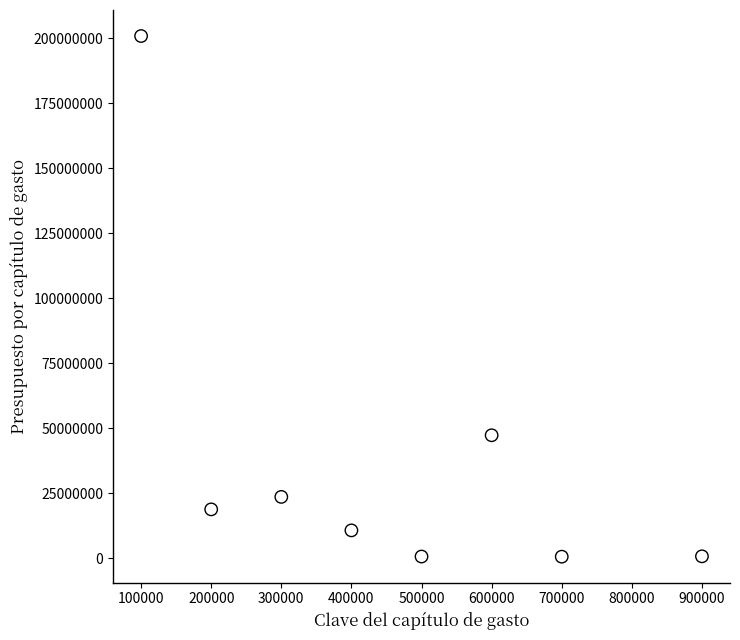

What Y value in the scatter plot is closest to 100755195?

47353126.1